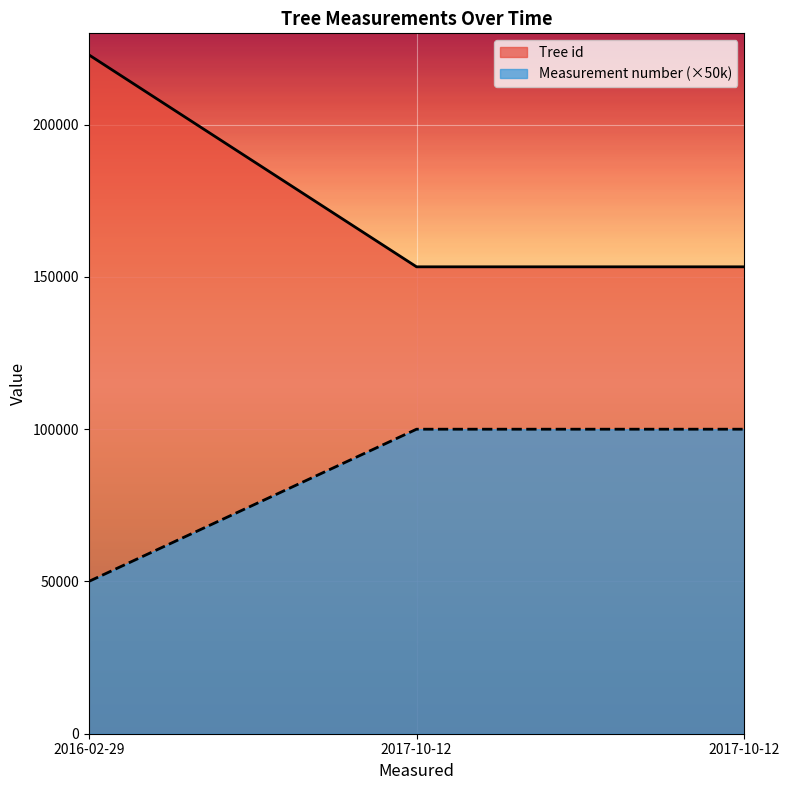

Reading left to right, extract all data points from this chart.

Tree id: 2016-02-29=222955	2017-10-12=153326	2017-10-12=153327
Measurement number: 2016-02-29=50000	2017-10-12=100000	2017-10-12=100000